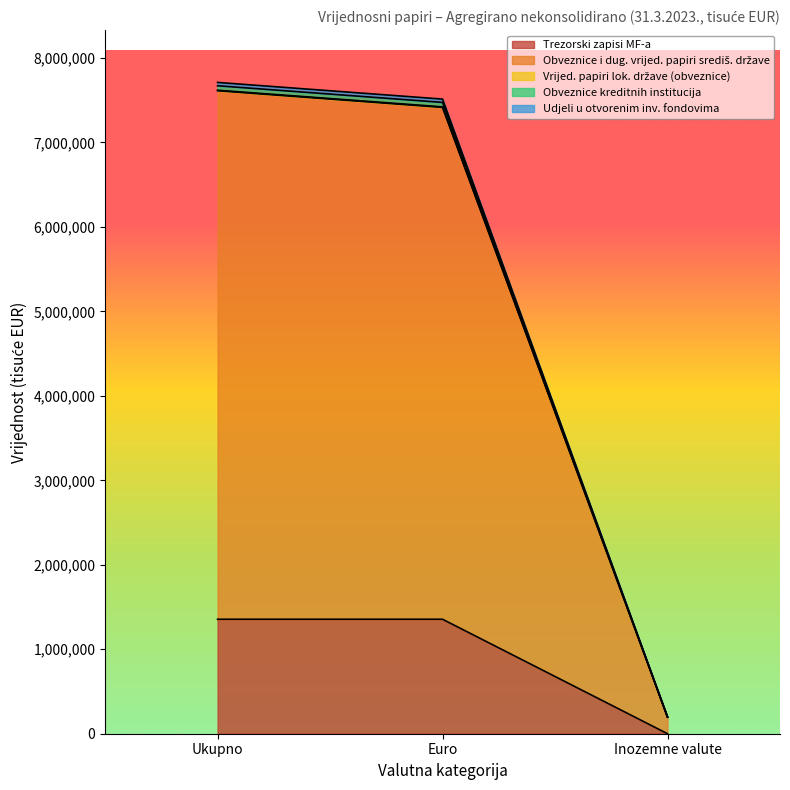

Does the chart have visible grid lines?

No